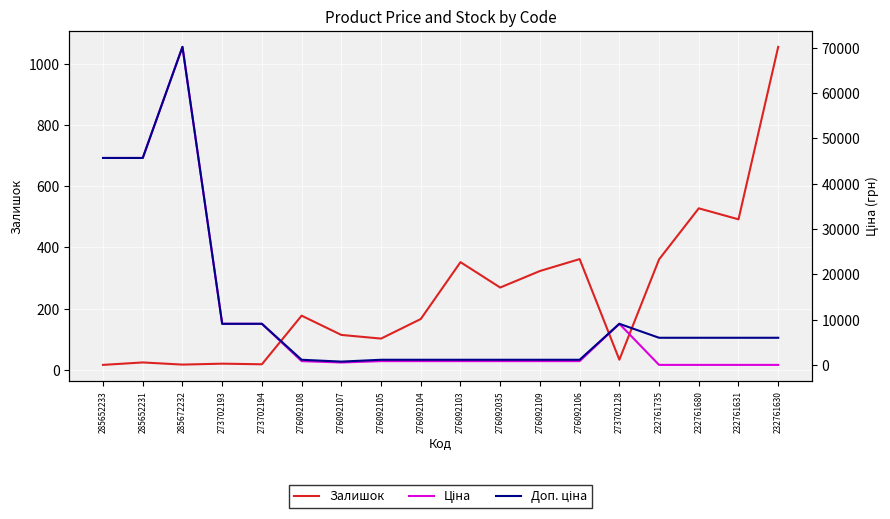

At which category is the sum across all series the highest?

285672232